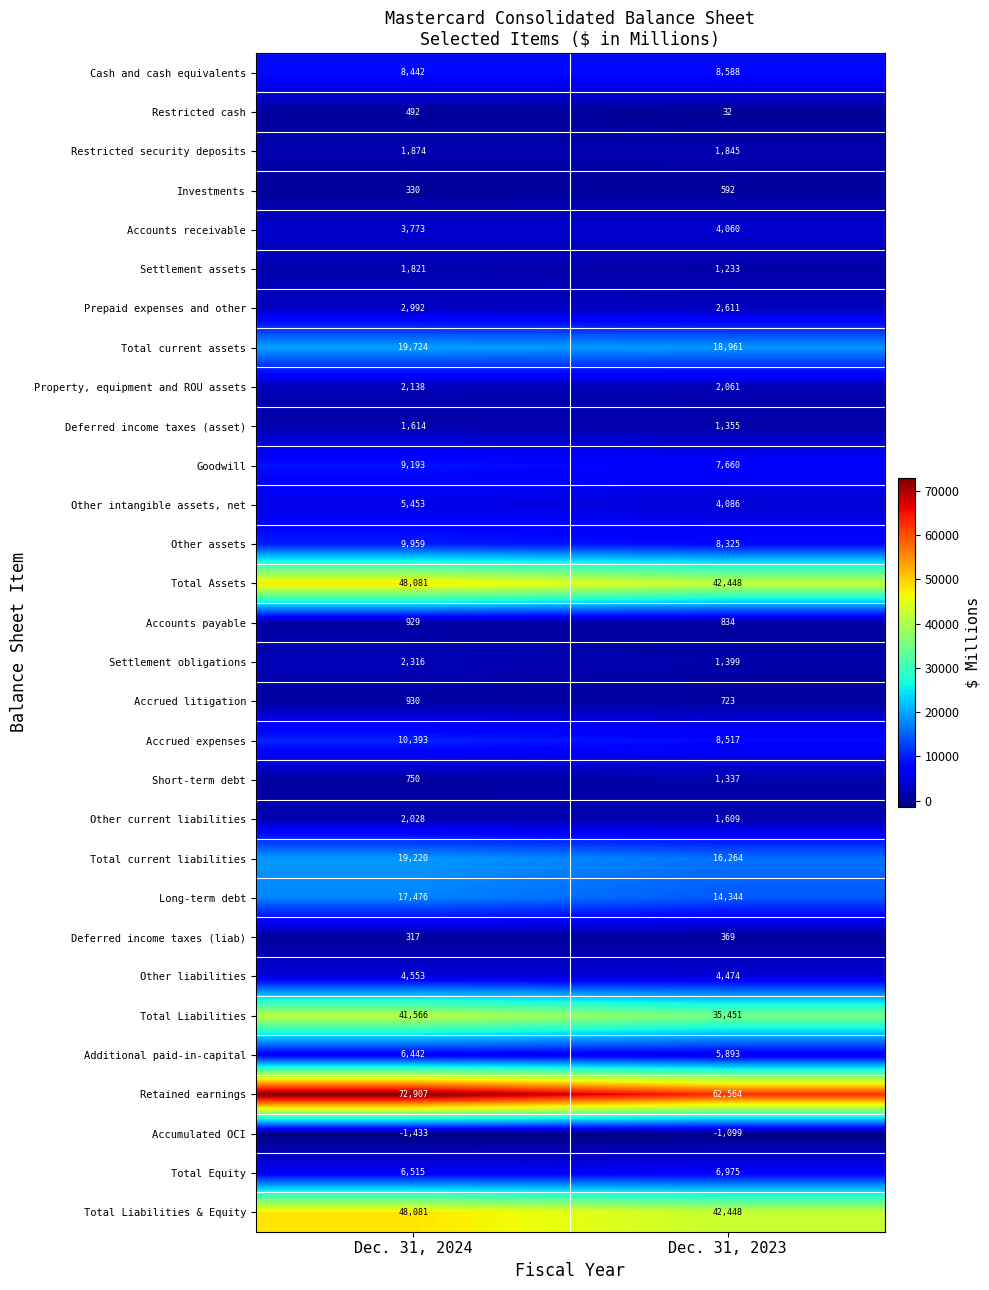

At which category does the chart reach its minimum across all series?

Dec. 31, 2024